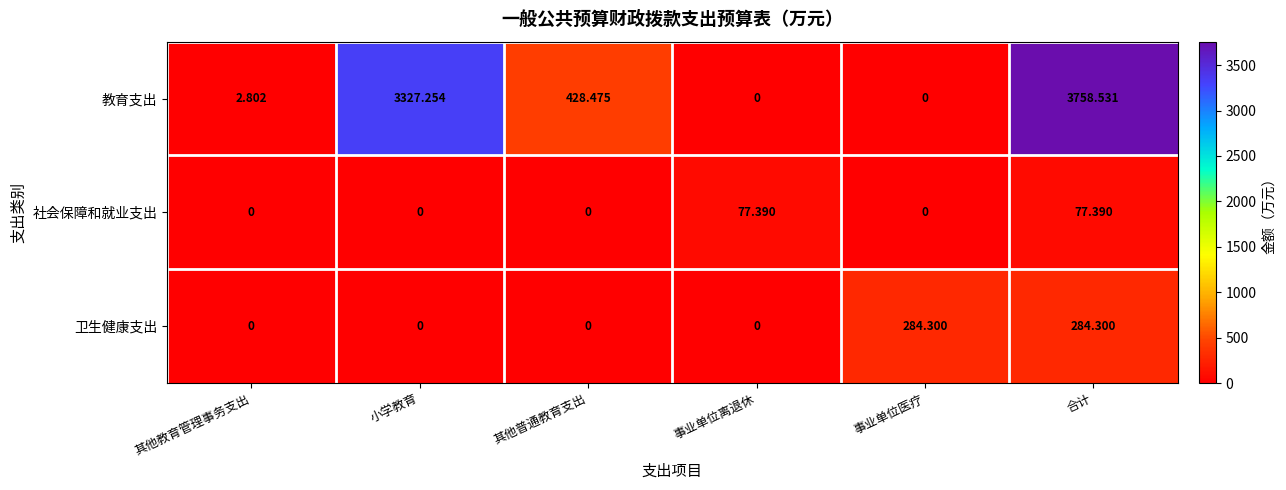

Which series has the largest total across all categories?

教育支出